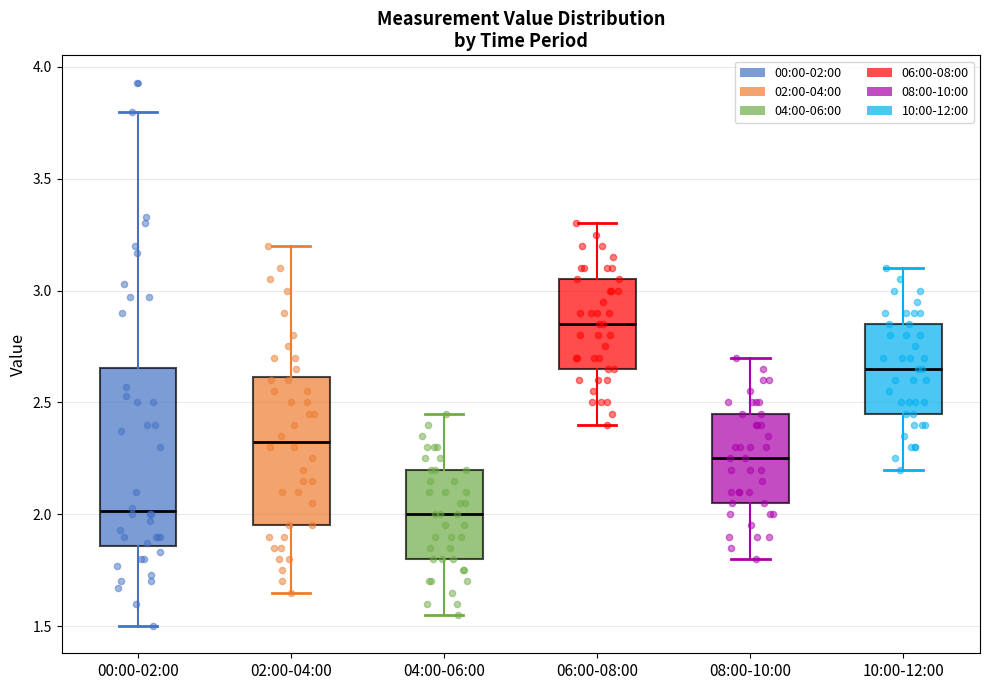

Reading left to right, transcribe this box plot: for each box, give where its median line is, the range the box spans, and where its two whiskers end, as read against the y-axis. The values are not printed on the chart, so give them approximately, as read against the axis.

00:00-02:00: median 2.00, box 1.85 to 2.65, whiskers 1.50 to 3.80
02:00-04:00: median 2.35, box 1.95 to 2.60, whiskers 1.65 to 3.20
04:00-06:00: median 2.00, box 1.80 to 2.20, whiskers 1.55 to 2.45
06:00-08:00: median 2.85, box 2.65 to 3.05, whiskers 2.40 to 3.30
08:00-10:00: median 2.25, box 2.05 to 2.45, whiskers 1.80 to 2.70
10:00-12:00: median 2.65, box 2.45 to 2.85, whiskers 2.20 to 3.10